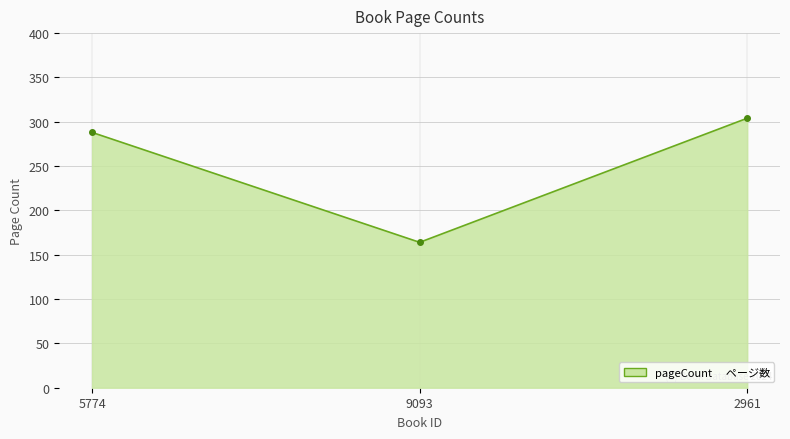

Reading left to right, what are all the values shown in this chart?

288	164	304